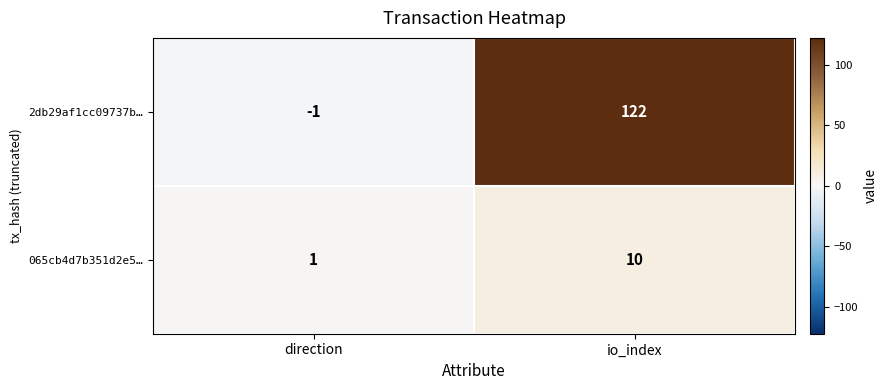

Reading right to left, extract all data points from this chart.

2db29af1cc09737b…: io_index=122	direction=-1
065cb4d7b351d2e5…: io_index=10	direction=1